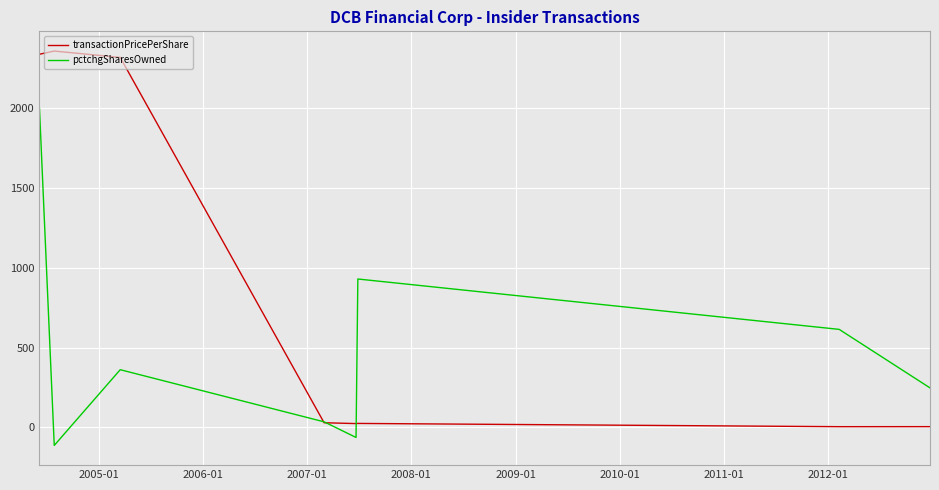

What is the difference between the maximum and second lowest values in the pctchgSharesOwned series?

2064.0